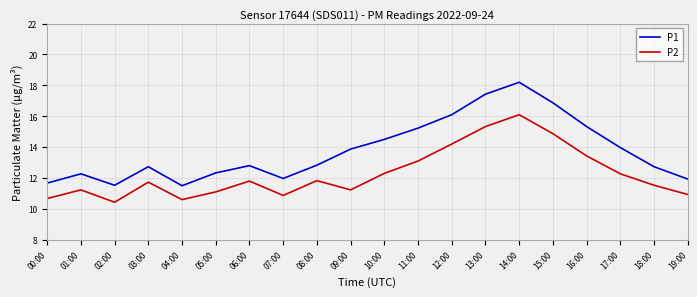

What position from the left is 00:00?

1